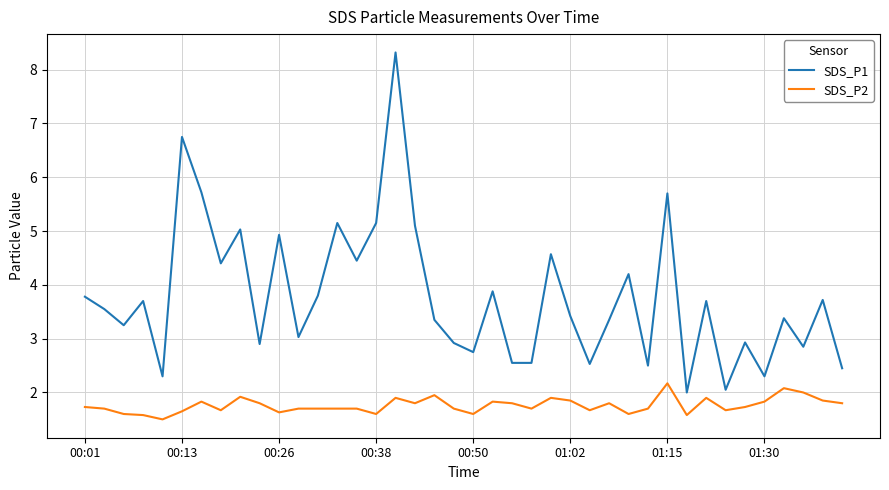

What is the difference between the maximum and minimum values in the SDS_P1 series?

6.3